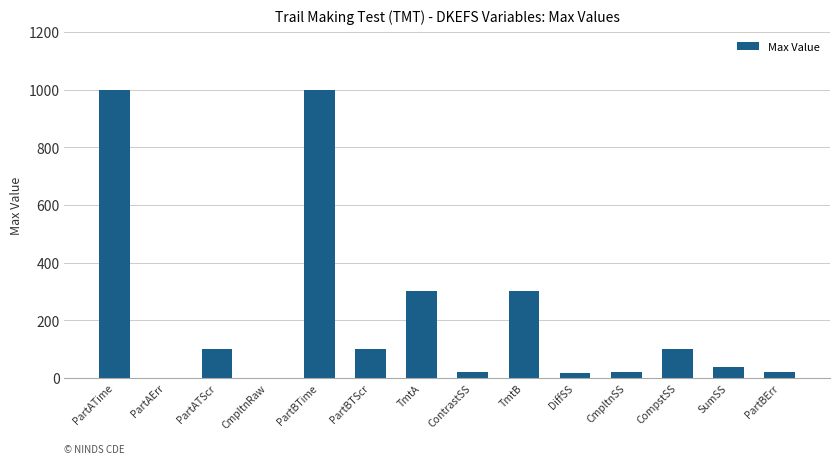

Is it true that the value at CmpltnRaw is -609?

False